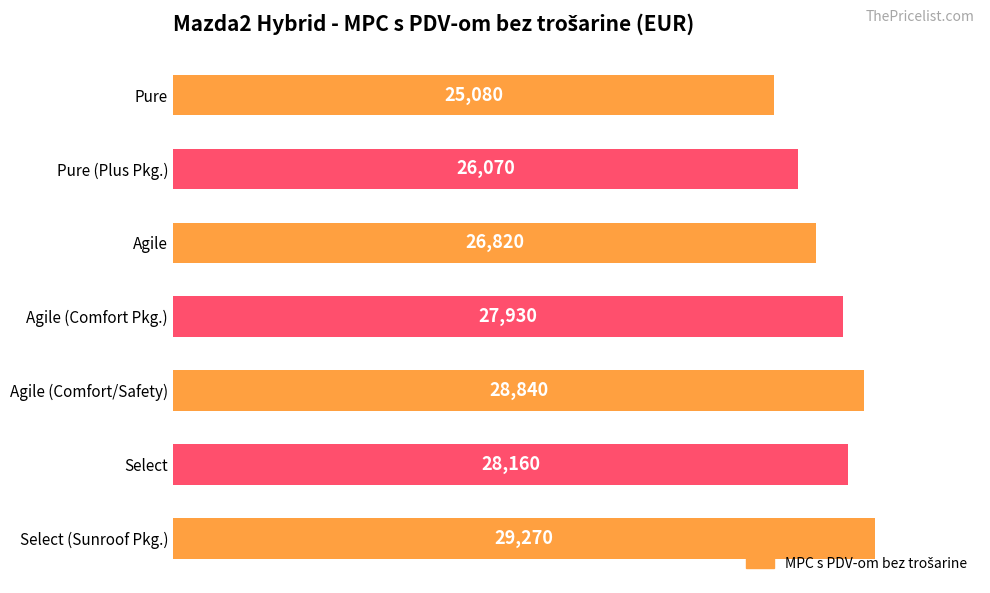

What is the difference between the maximum and minimum values?

4190